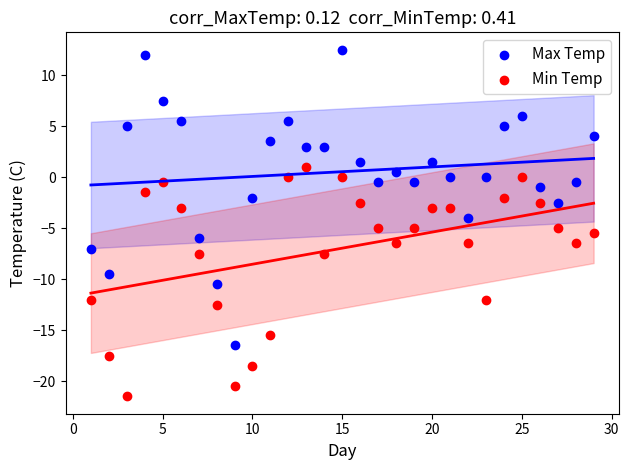

What is the X range (max minus min) for the scatter plot?

28.0